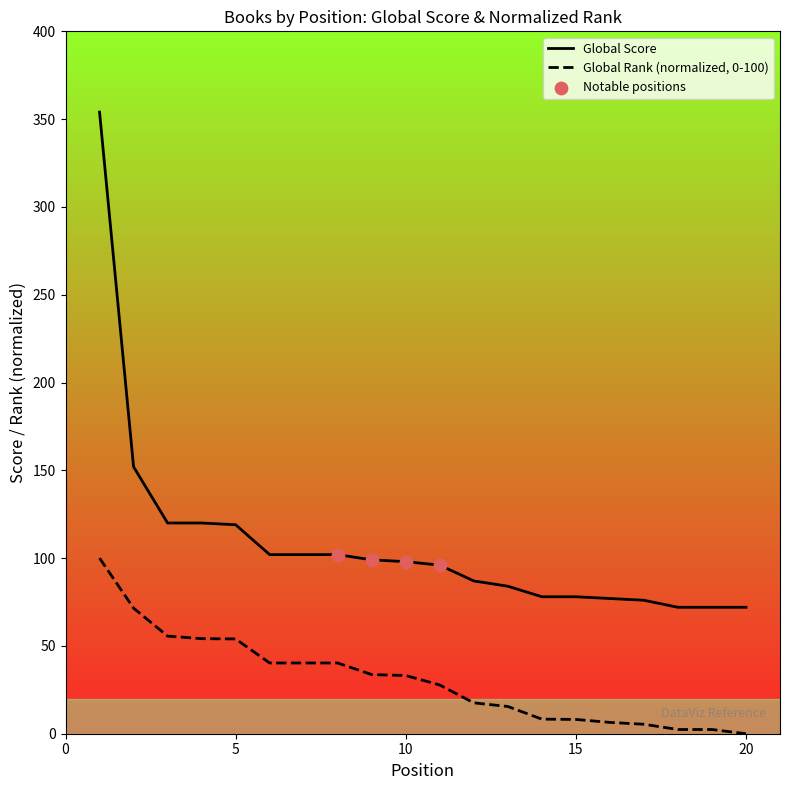

At how many categories does at least one series exceed 345?

1